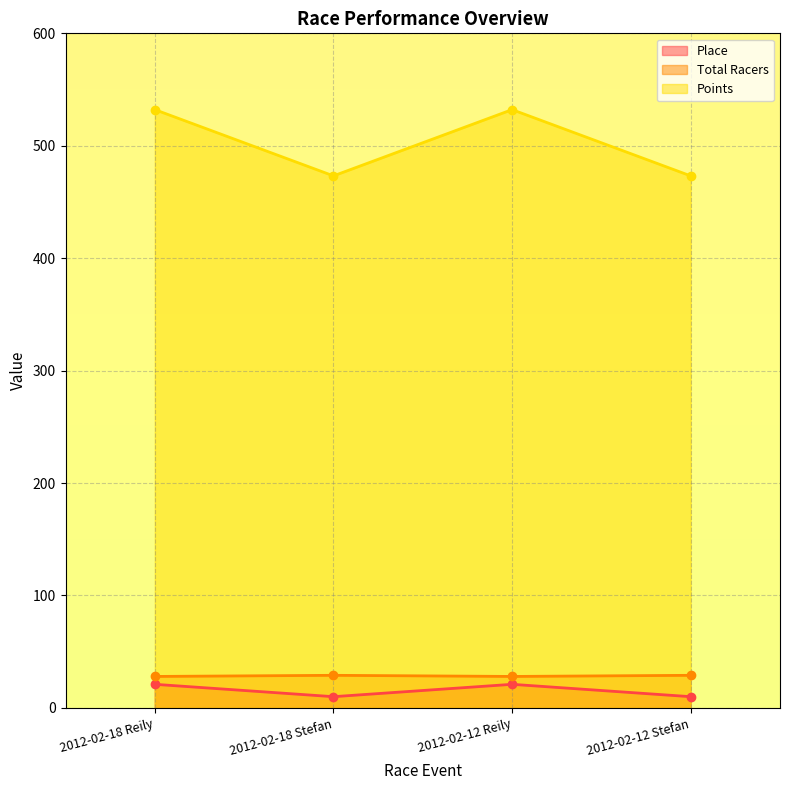

True or false: Place and Total Racers intersect in this chart.

False